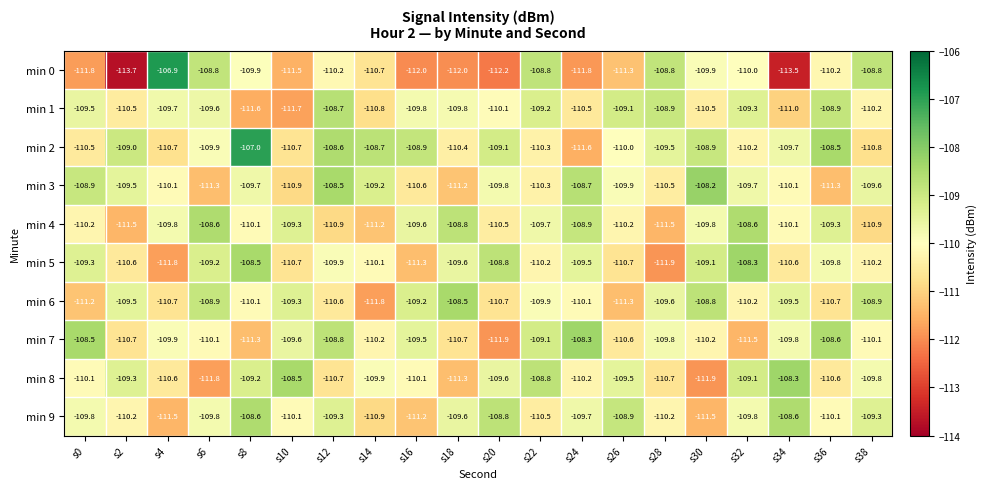

The value of min 7 at s28 is -109.8. True or false?

True